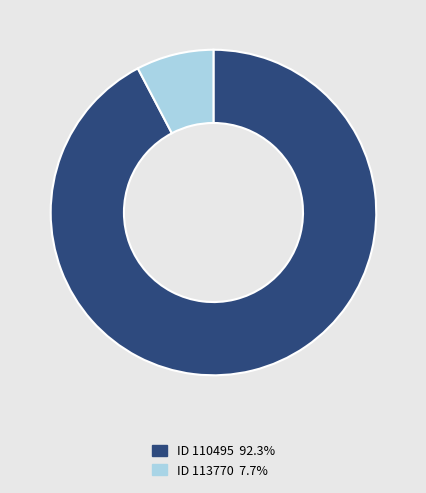

Does ID 113770 7.7% account for over 50% of the chart?

No